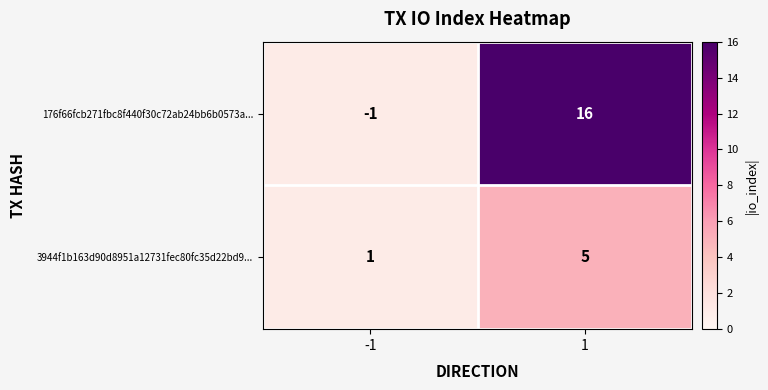

What is the smallest value displayed?

-1